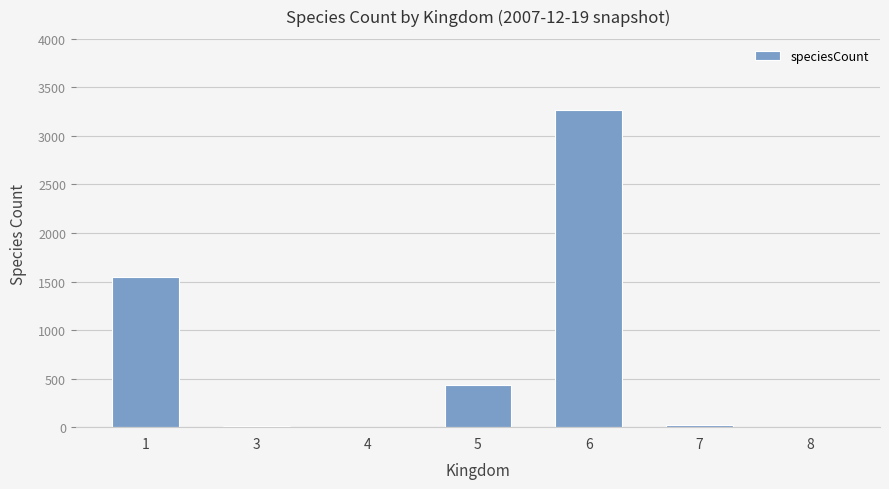

What is the greatest value displayed?

3267